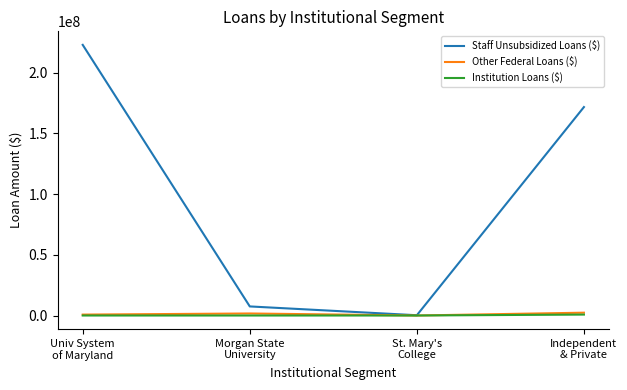

Which series has the largest total across all categories?

Staff Unsubsidized Loans ($)